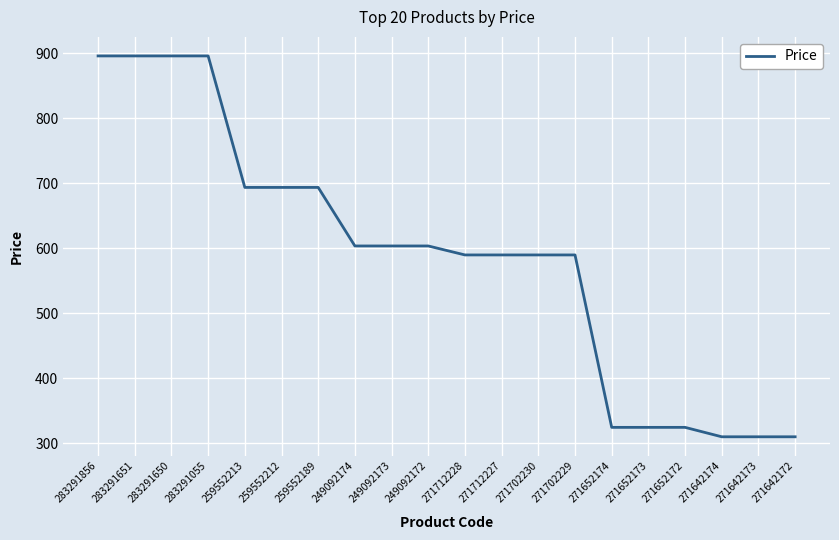

What is the change in value from 249092173 to 271652174?

-278.9